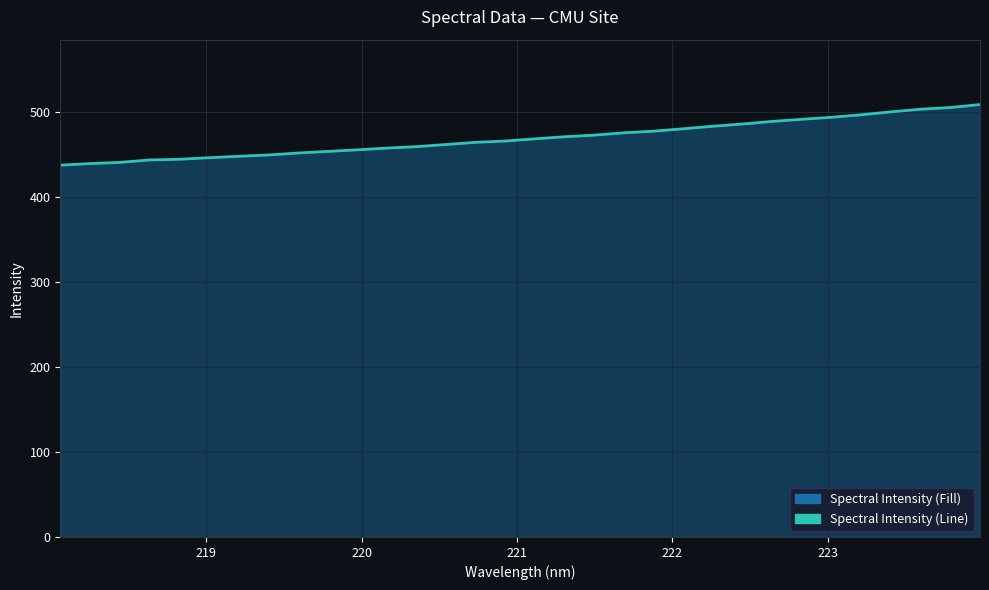

What is the difference between the maximum and minimum values?

71.4